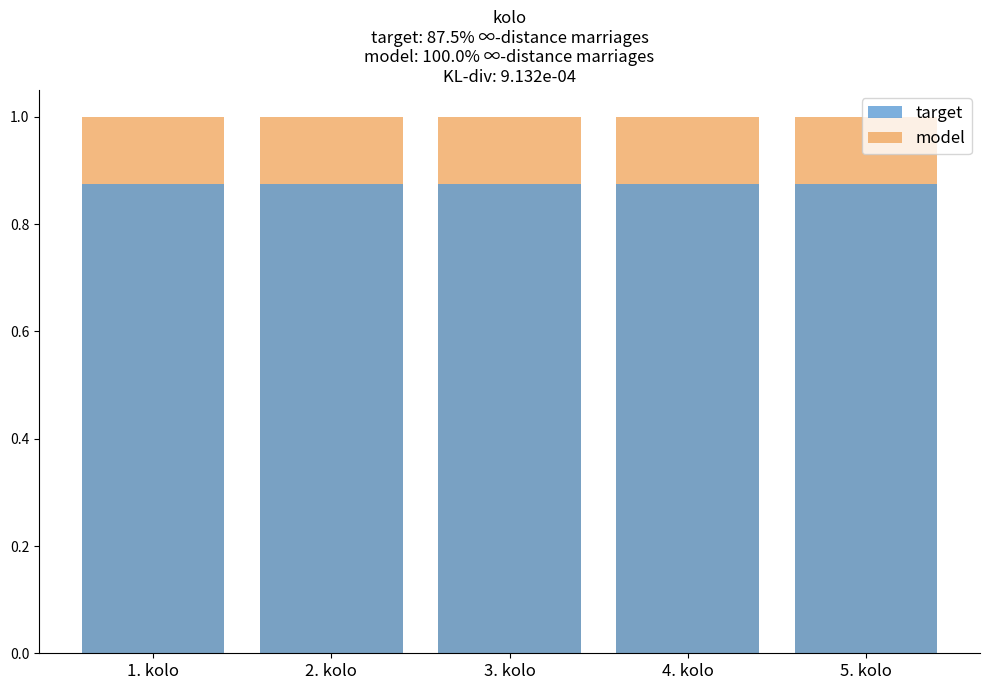

List the labels in order of target value, largest first.

1. kolo, 2. kolo, 3. kolo, 4. kolo, 5. kolo